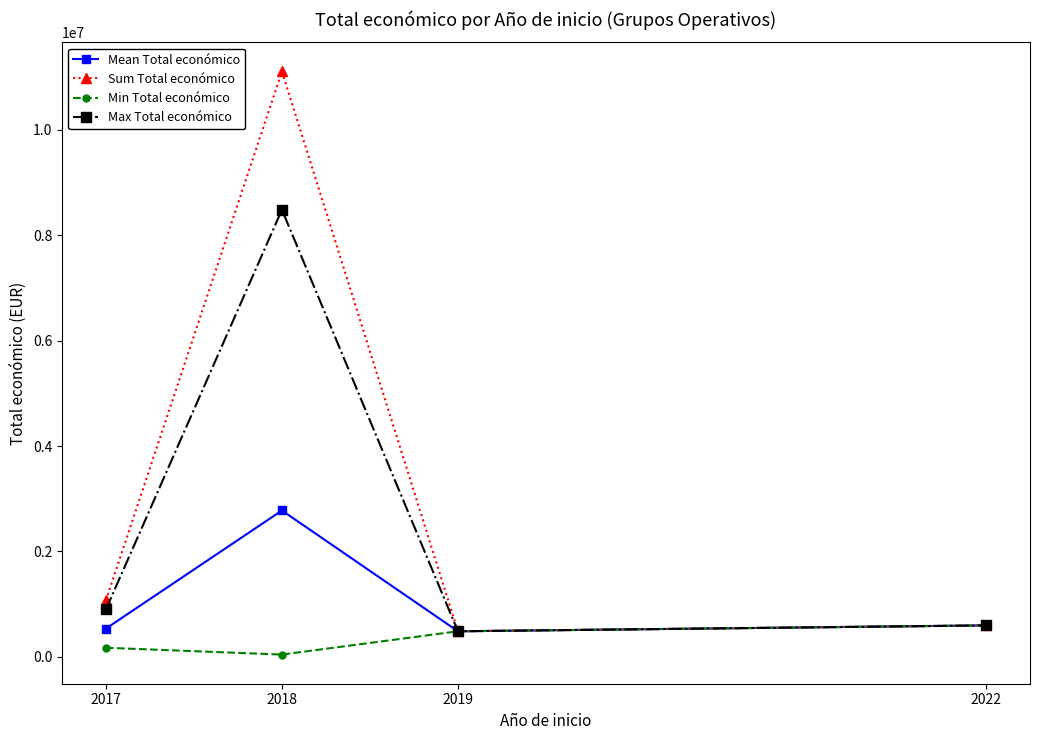

What is the difference between the second highest and second lowest values in the Mean Total económico series?

60484.5